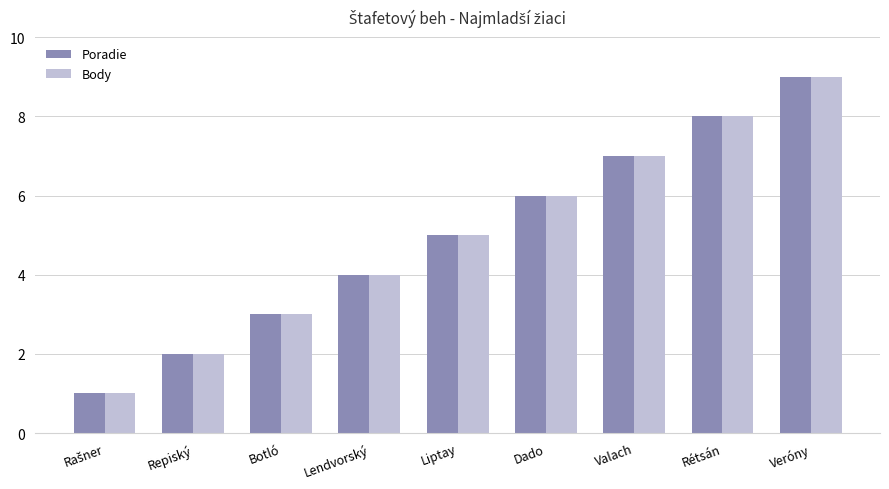

What is the approximate value of Body at Lendvorský?

4